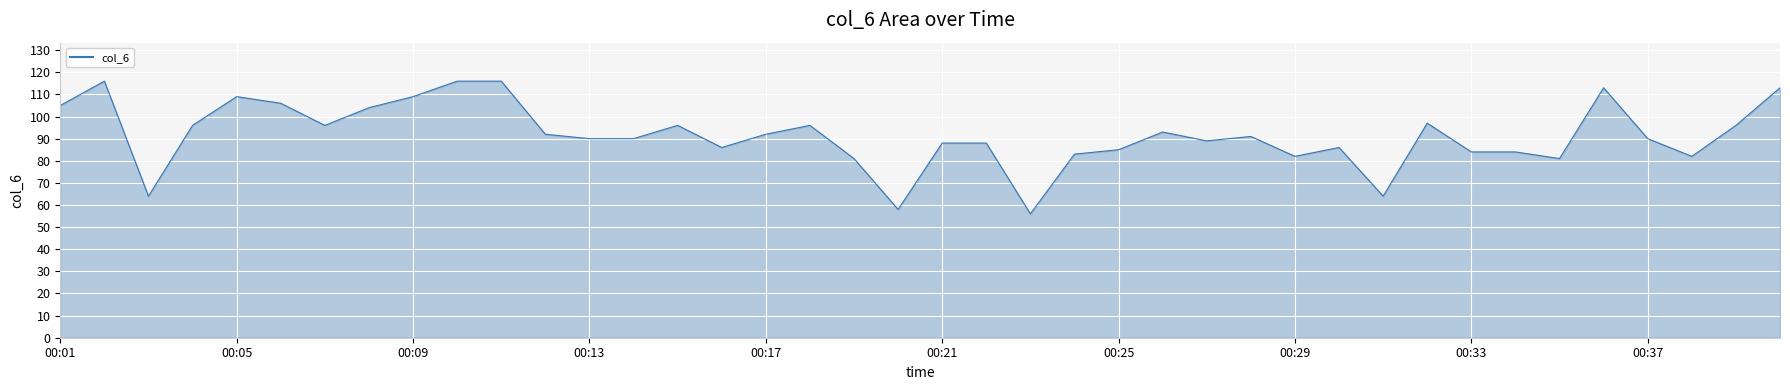

What is the change in value from 10 to 13?

-26